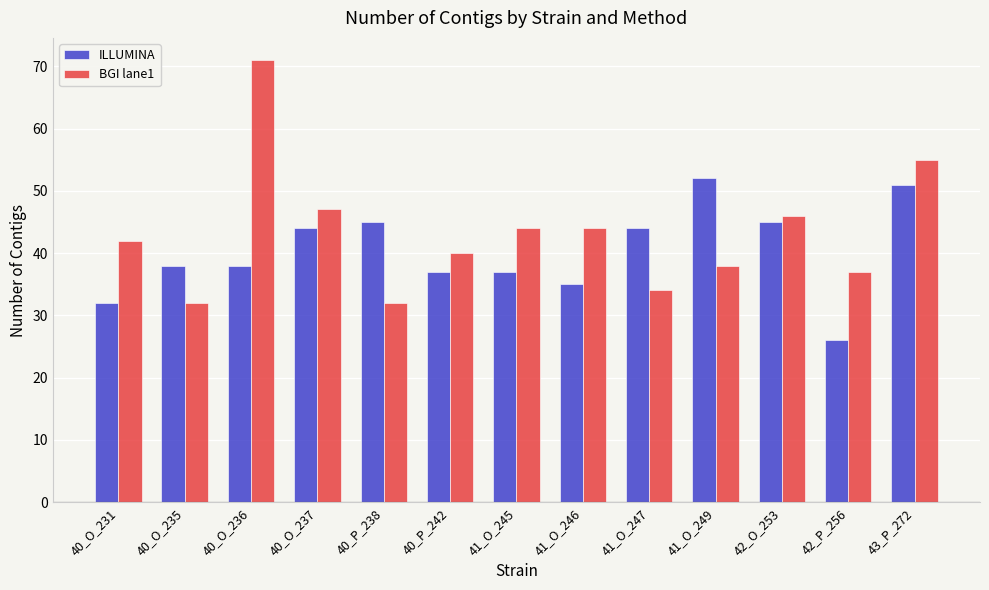

What is the average value of the ILLUMINA series?

40